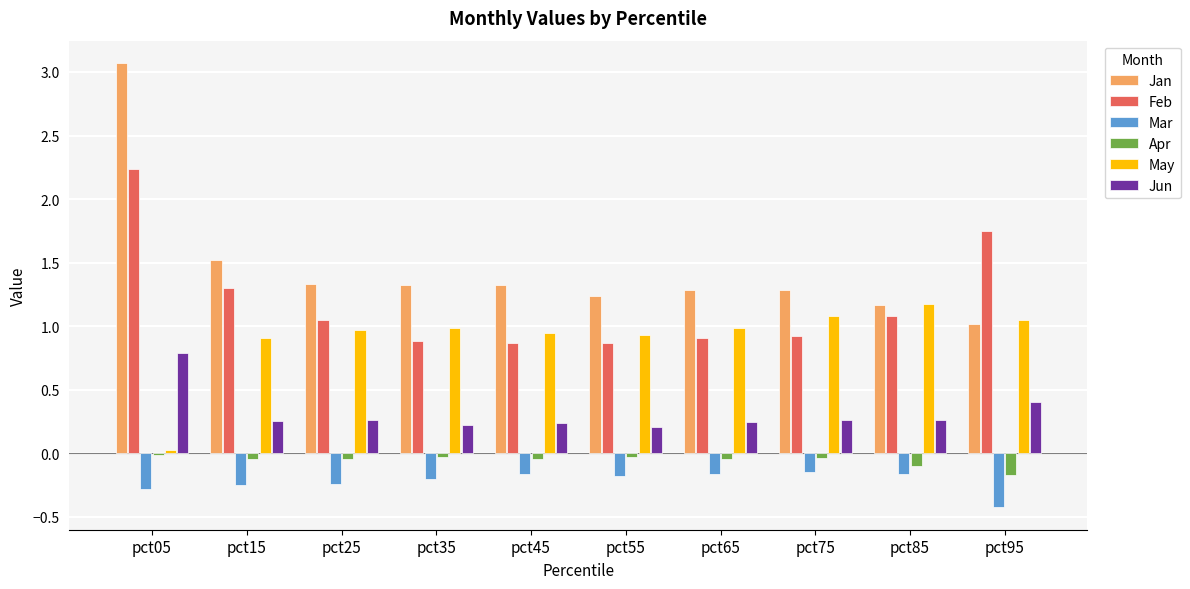

What is the total value across all series at pct95?

3.6